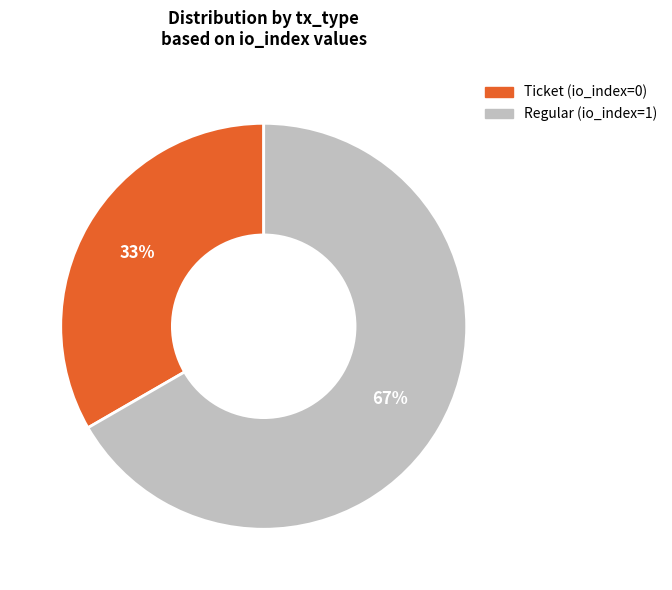

What is the smallest slice in the pie chart?

Ticket (io_index=0)